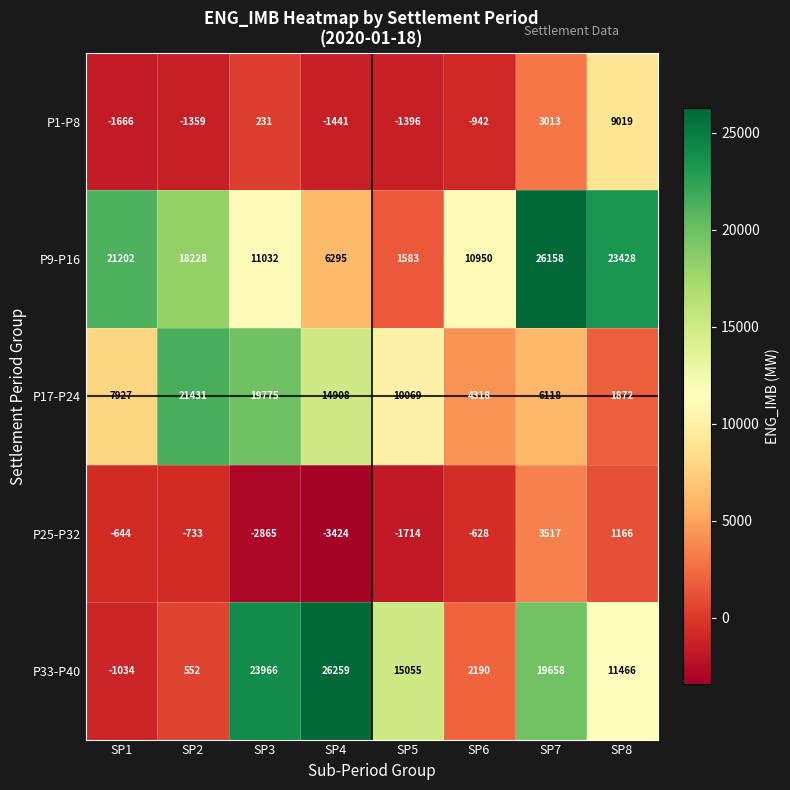

Rank the series at SP2 from lowest to highest value.

P1-P8, P25-P32, P33-P40, P9-P16, P17-P24